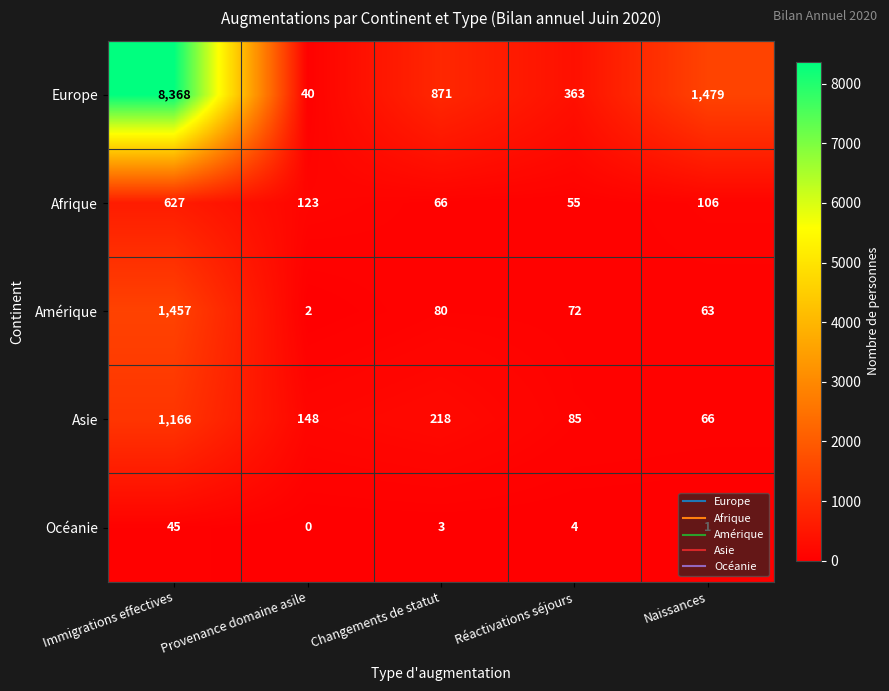

What is the difference between the highest and lowest values at Provenance domaine asile?

148